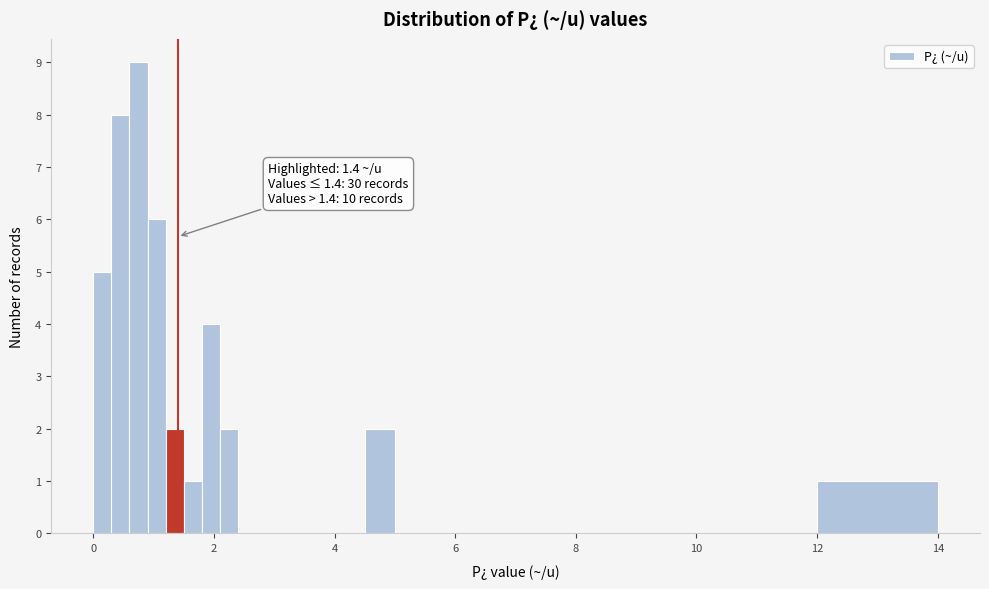

Read against the x-axis, roughly where is the centre of the tallest bar?

0.8